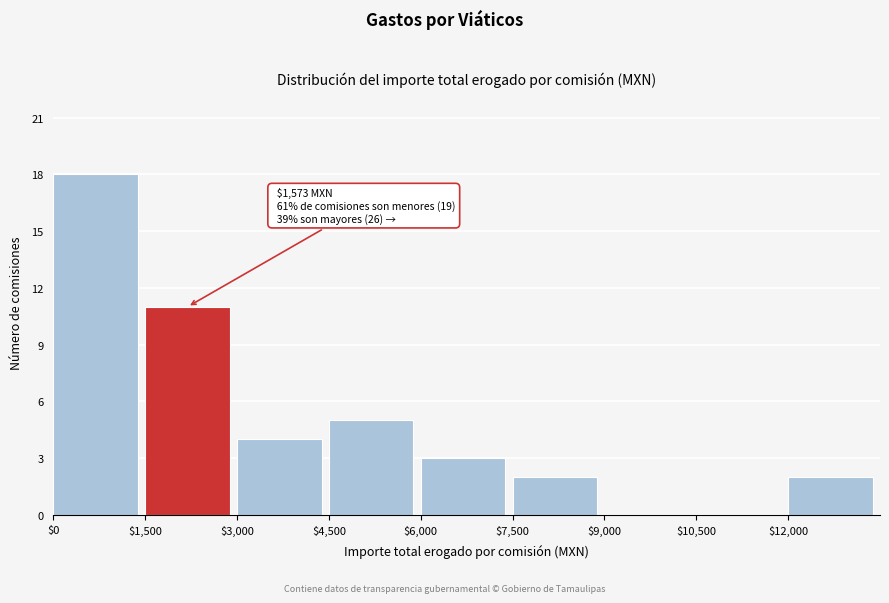

Which range on the x-axis has the tallest bar?

0 to 1500